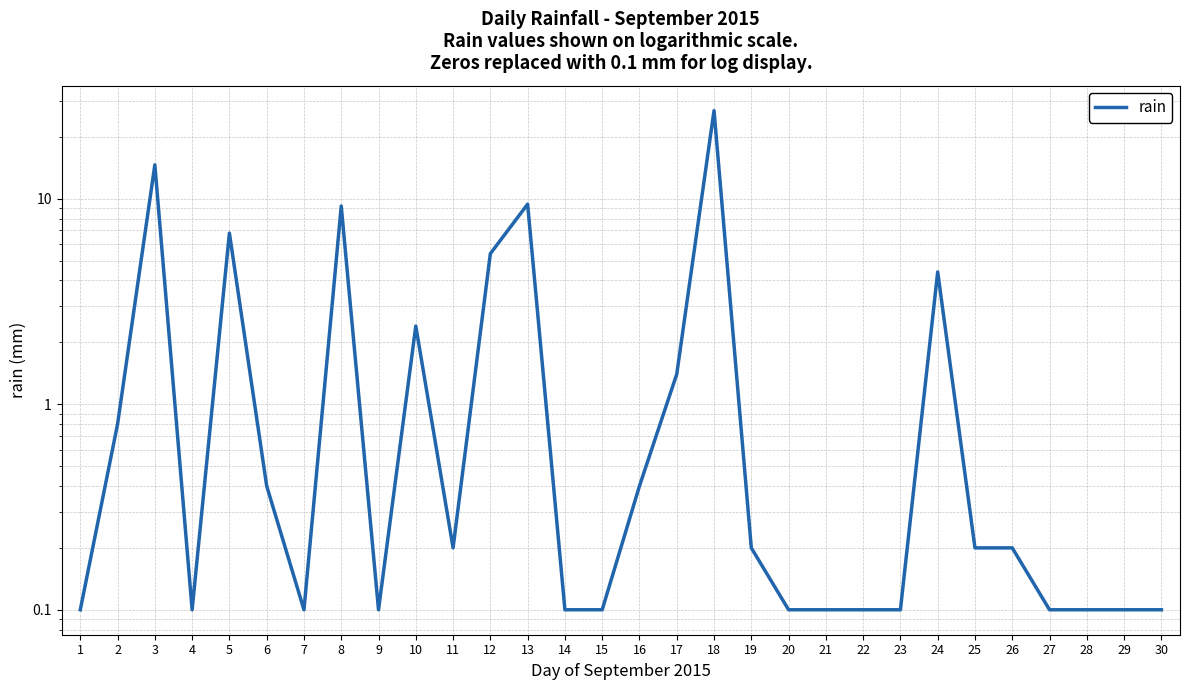

The value at 6 is 0.6. True or false?

False